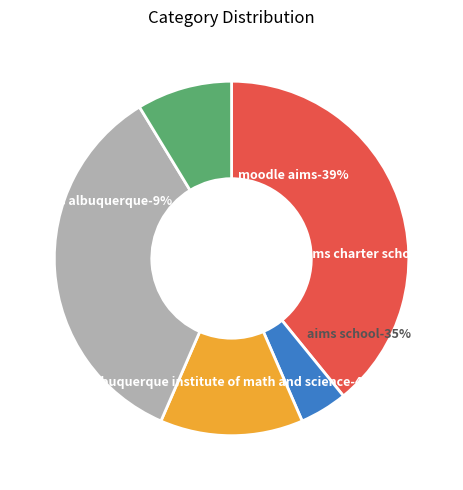

What is the change in value from 6 to 3?

-6